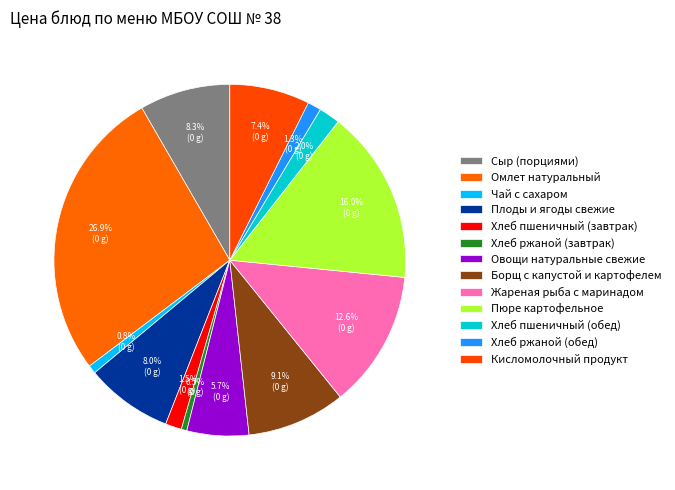

Does Омлет натуральный account for over 50% of the chart?

No